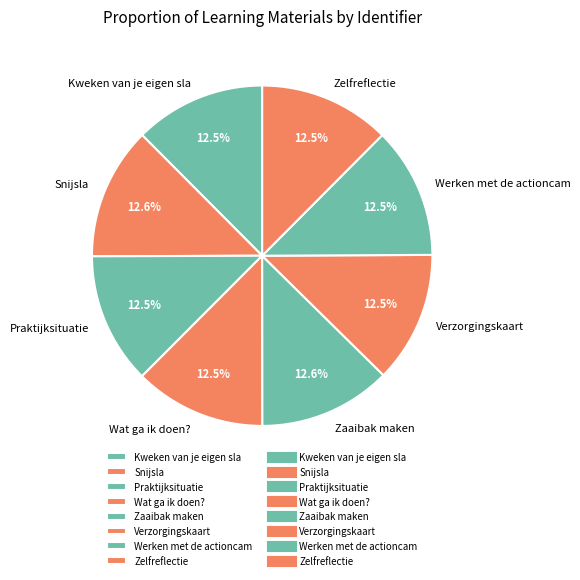

What is the ratio of the value at Zaaibak maken to the value at Zelfreflectie?

1.0